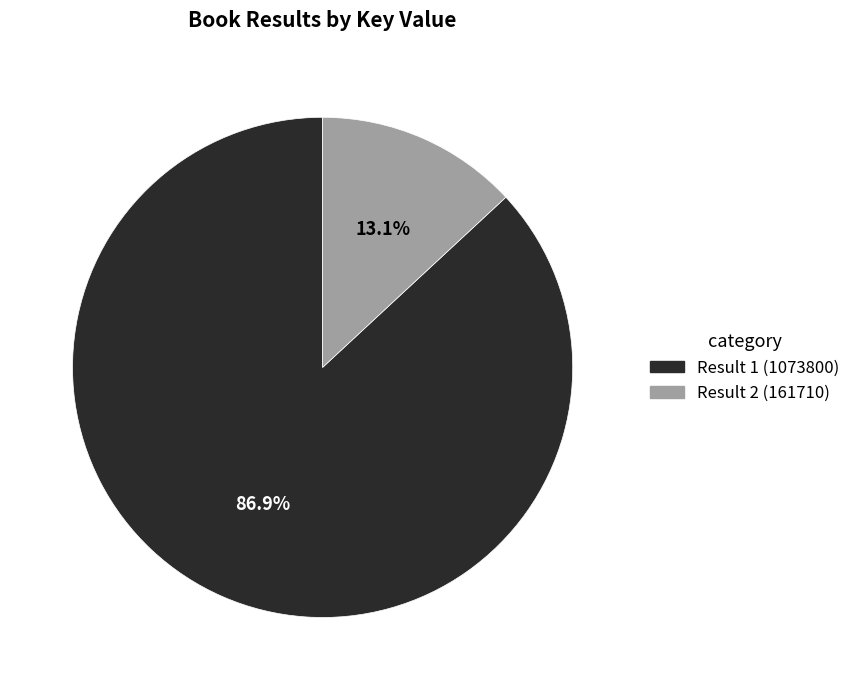

Which category has the biggest portion of the pie?

Result 1 (1073800)